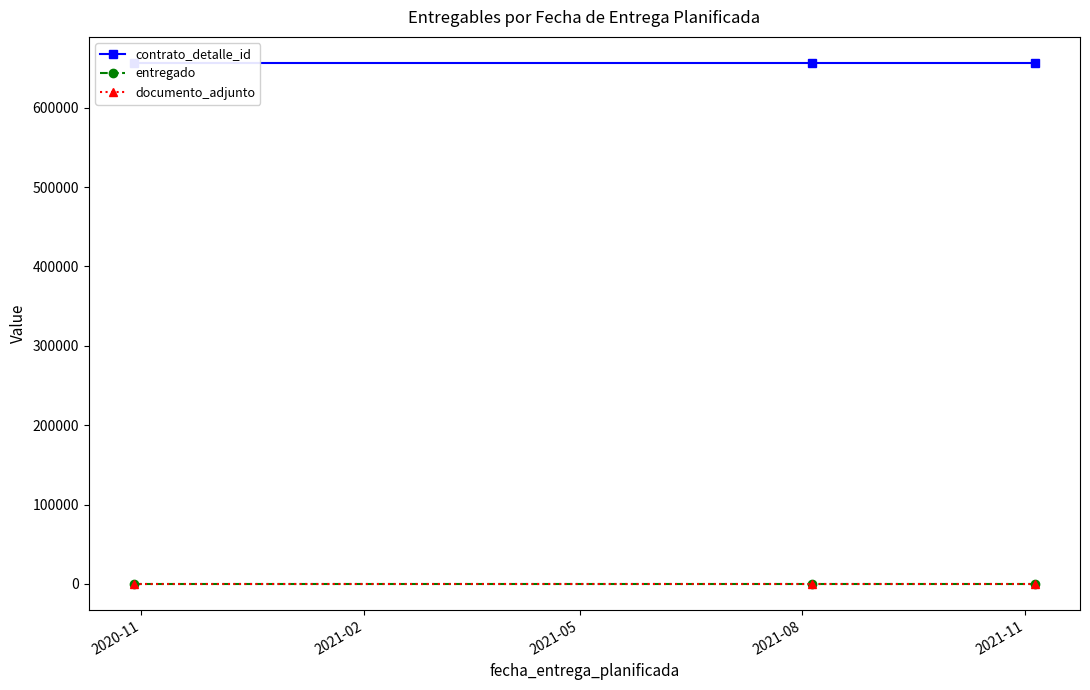

What is the label of the 1st point from the left?

2020-11